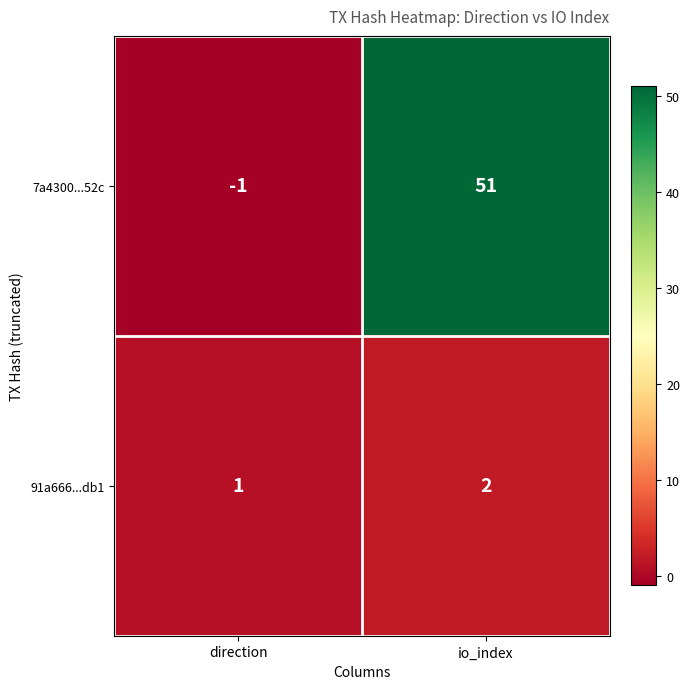

The value of 91a666...db1 at io_index is 2. True or false?

True